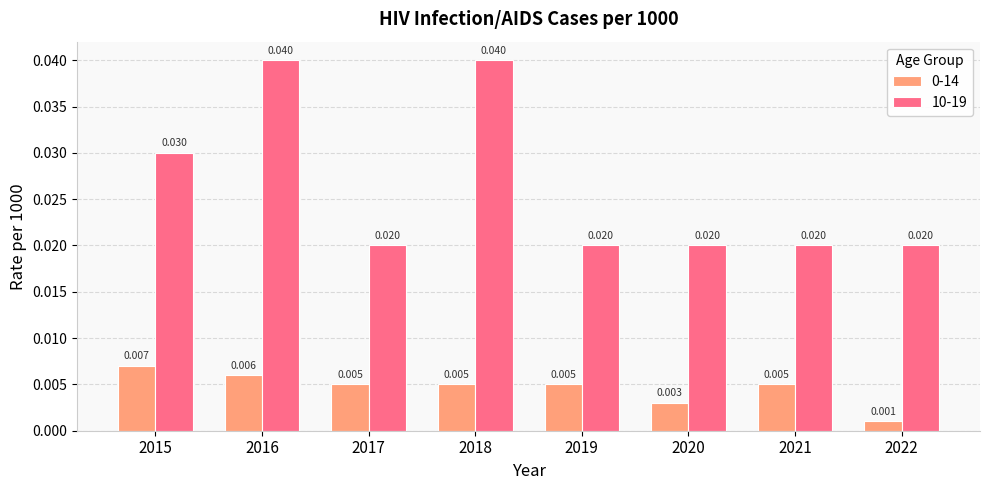

How many bars are there in total?

16